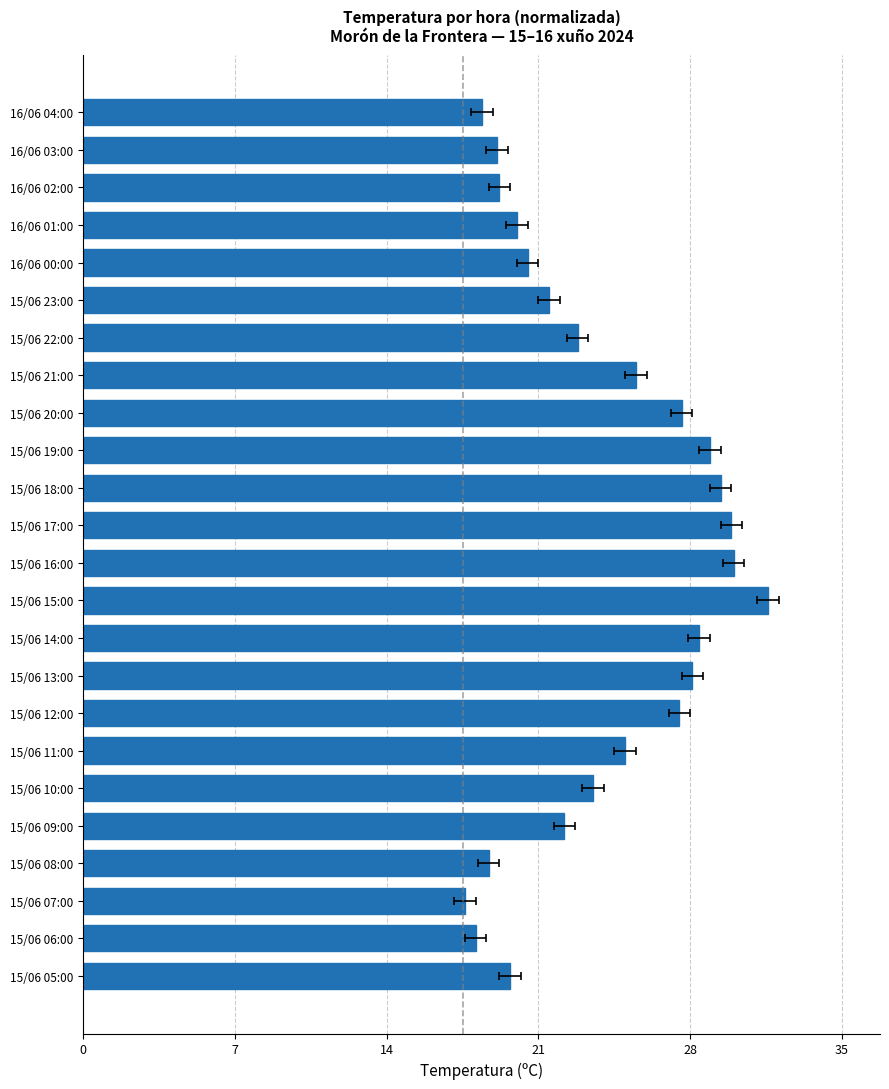

What value does the data have at 15/06 21:00?

0.7